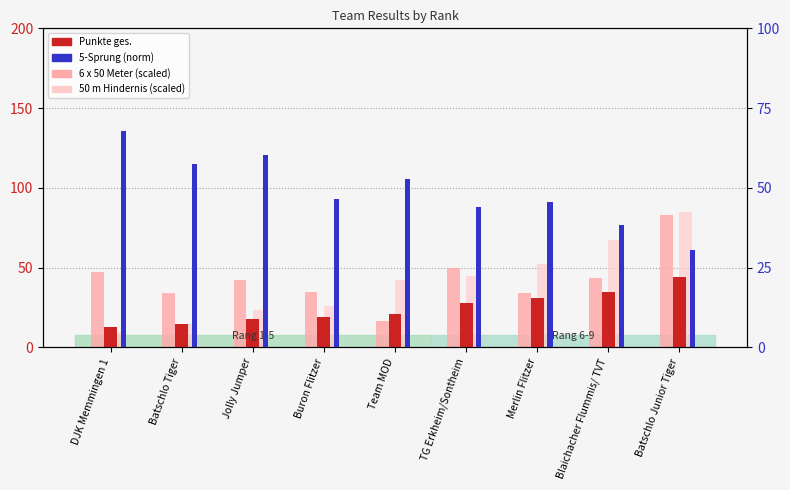

Where is 50 m Hindernis (scaled) nearest to the value 47?

TG Erkheim/Sontheim